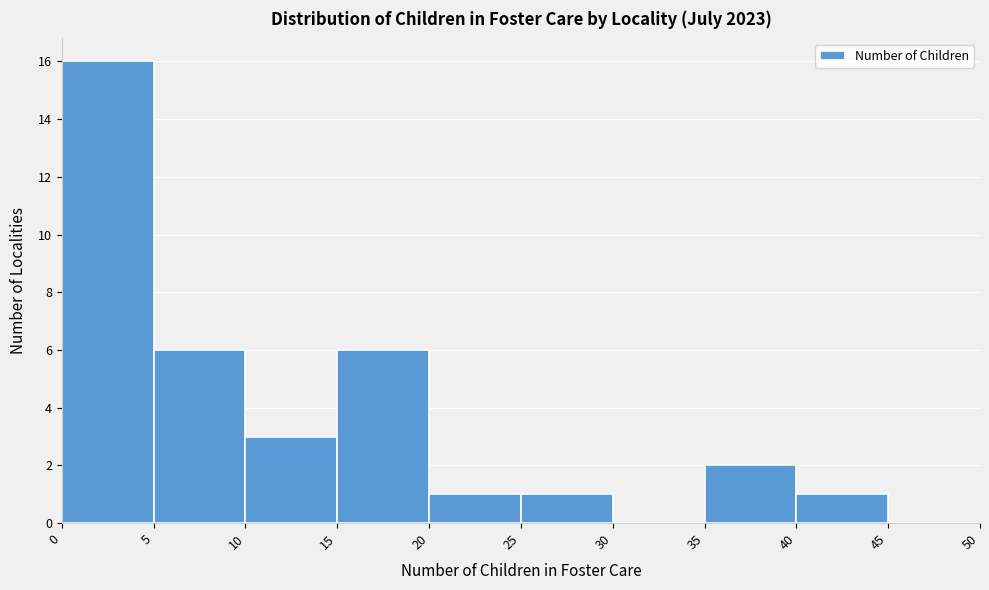

Which range on the x-axis has the tallest bar?

0 to 5